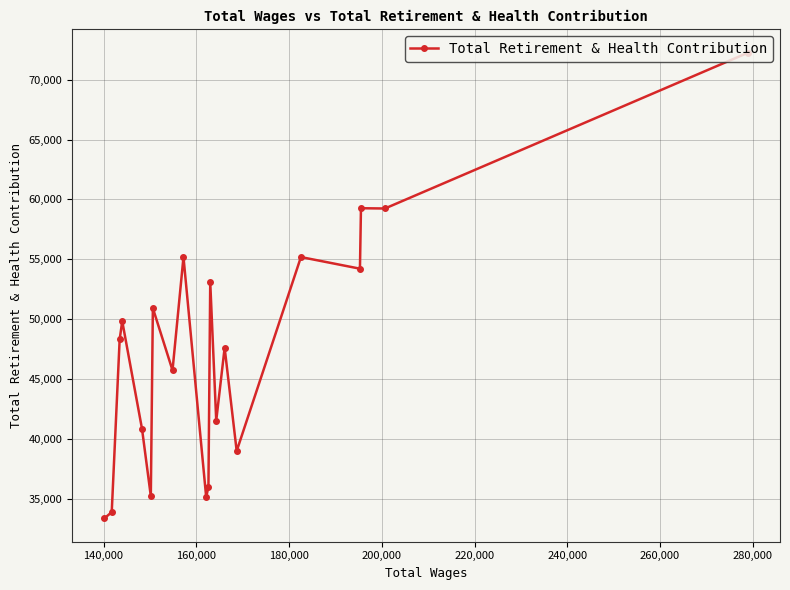

What is the greatest value displayed?

72258